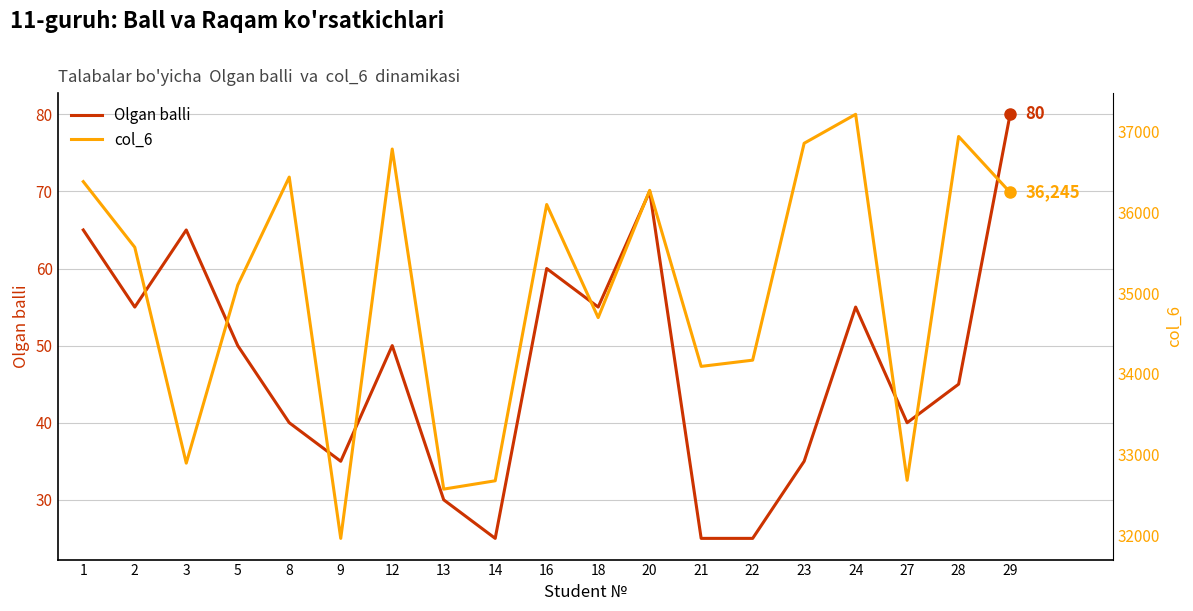

Reading left to right, list all the values displayed in this chart.

Olgan balli: 65	55	65	50	40	35	50	30	25	60	55	70	25	25	35	55	40	45	80
col_6: 36378	35566	32898	35099	36434	31968	36781	32577	32680	36095	34697	36270	34094	34171	36852	37210	32686	36936	36245